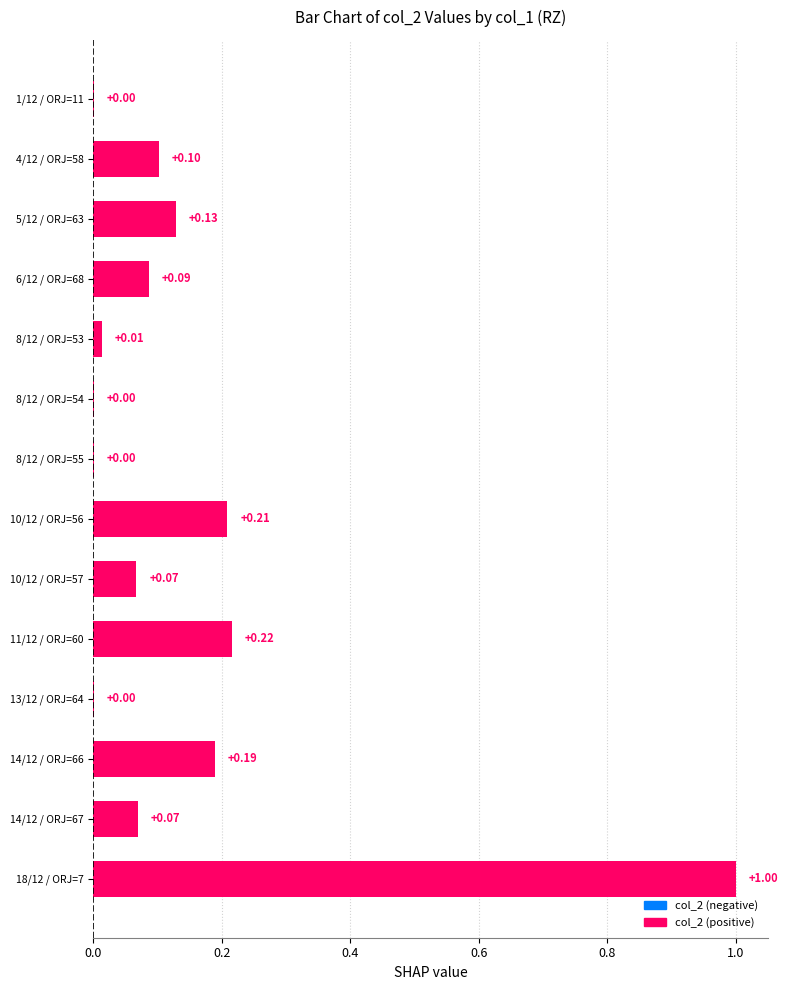

What is the sum of all values?

2.1